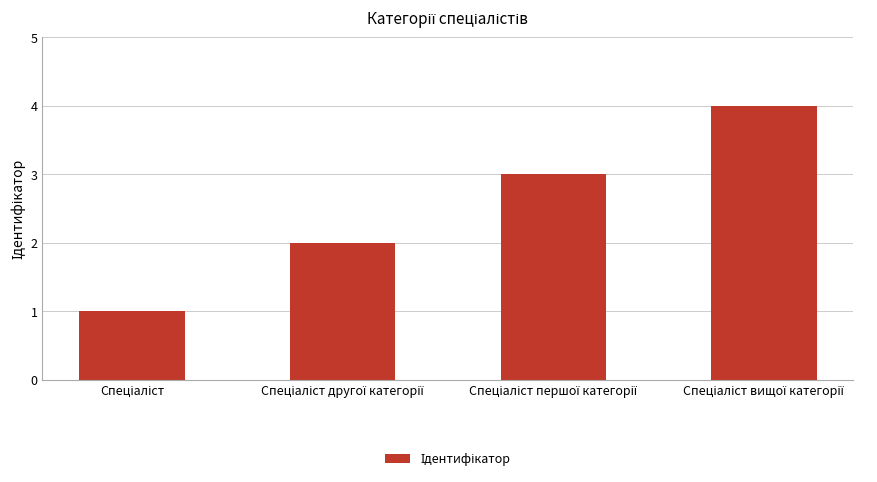

What is the value of the 1st bar from the left?

1